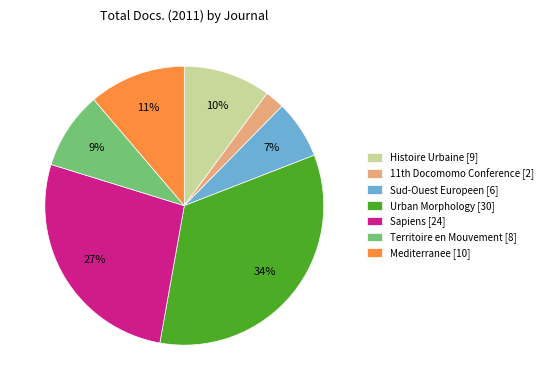

Is the sum of Histoire Urbaine [9] and Territoire en Mouvement [8] greater than half?

No